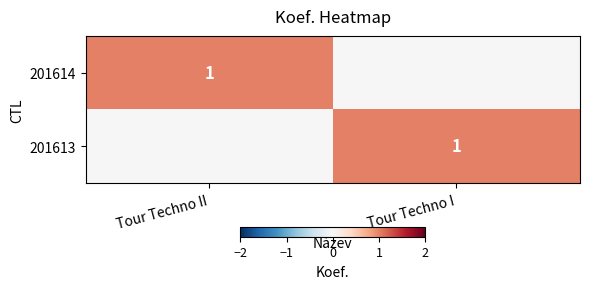

The 201614 series shows 2 at Tour Techno II. True or false?

False